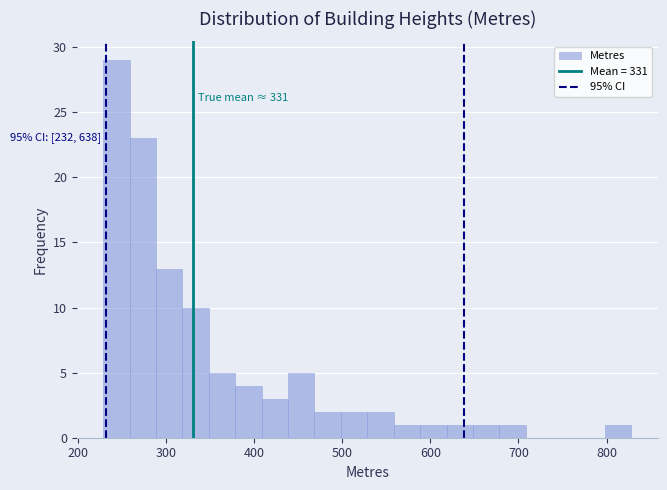

Read against the x-axis, roughly where is the centre of the tallest bar?

240